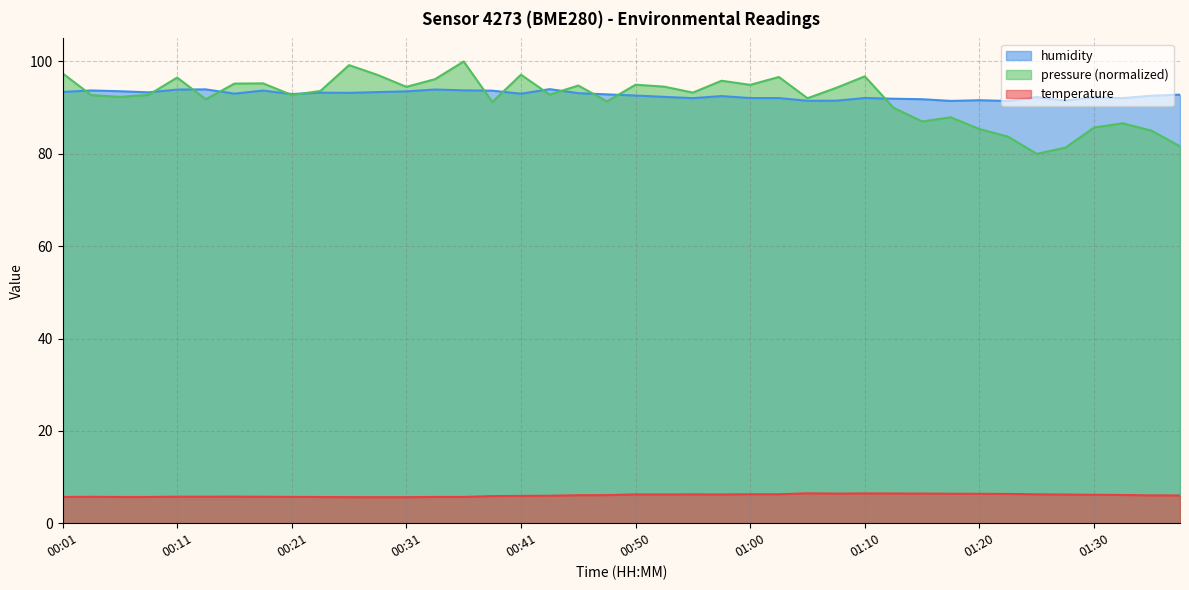

At which category is the sum across all series the highest?

00:43